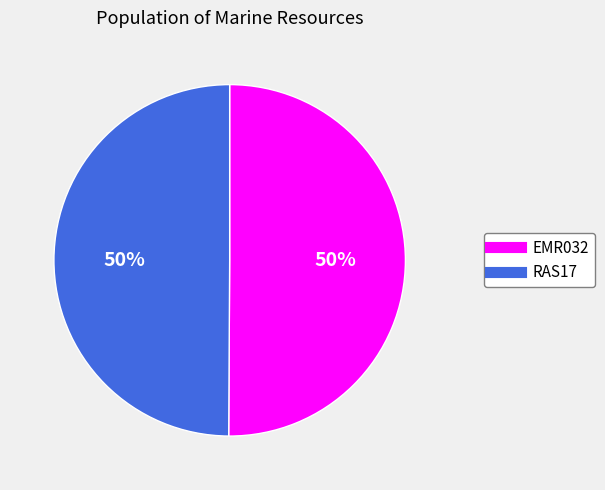

Approximately how many times larger is the value at RAS17 compared to EMR032?

1.0